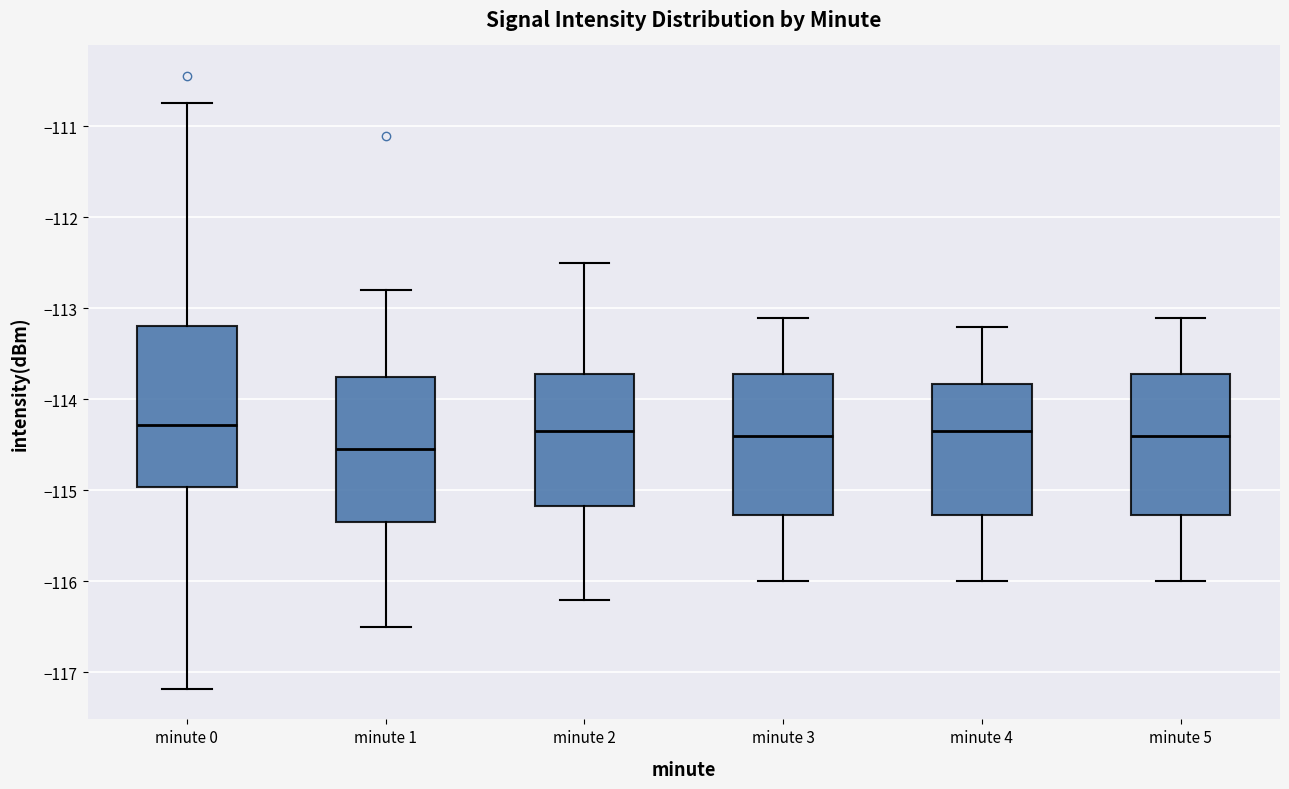

Where does the lower whisker of the box for minute 2 end on the y-axis? The values are not printed on the chart, so give them approximately, as read against the axis.

-116.2